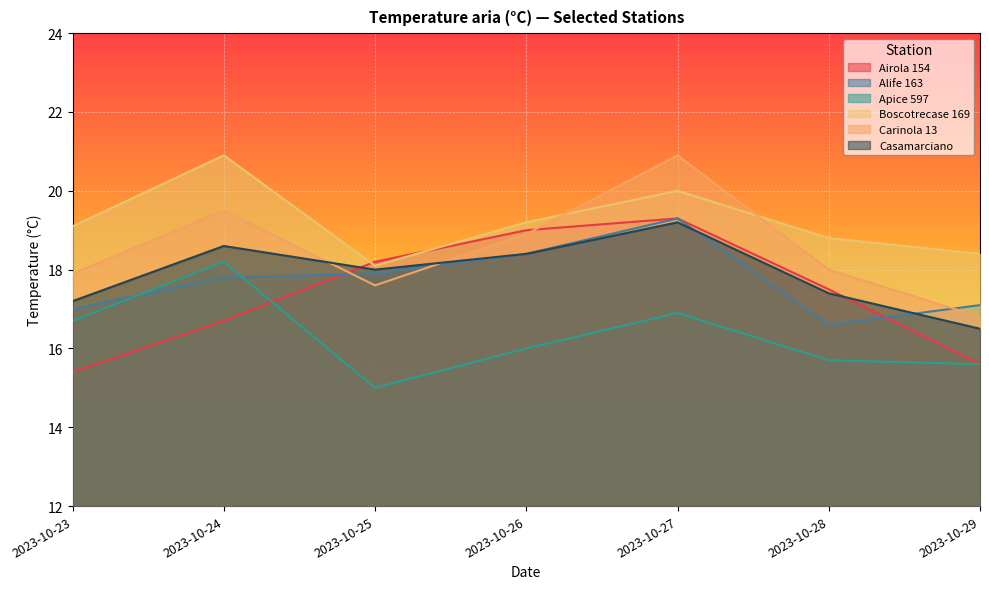

Reading left to right, what are all the values shown in this chart?

Airola 154: 15.4	16.7	18.2	19.0	19.3	17.5	15.6
Alife 163: 17.0	17.8	17.9	18.4	19.3	16.6	17.1
Apice 597: 16.7	18.2	15.0	16.0	16.9	15.7	15.6
Boscotrecase 169: 19.1	20.9	18.1	19.2	20.0	18.8	18.4
Carinola 13: 17.9	19.5	17.6	18.9	20.9	18.0	16.8
Casamarciano: 17.2	18.6	18.0	18.4	19.2	17.4	16.5